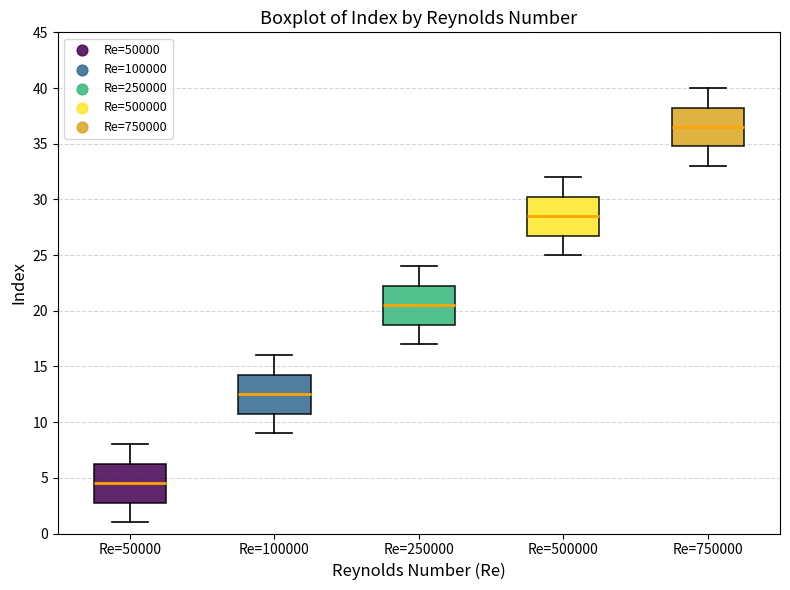

Reading left to right, read every box against the y-axis: the position of its median line, the range the box covers, and the ends of its whiskers. The values are not printed on the chart, so give them approximately, as read against the axis.

Re=50000: median 4.5, box 3.0 to 6.5, whiskers 1.0 to 8.0
Re=100000: median 12.5, box 11.0 to 14.5, whiskers 9.0 to 16.0
Re=250000: median 20.5, box 19.0 to 22.5, whiskers 17.0 to 24.0
Re=500000: median 28.5, box 27.0 to 30.5, whiskers 25.0 to 32.0
Re=750000: median 36.5, box 35.0 to 38.5, whiskers 33.0 to 40.0